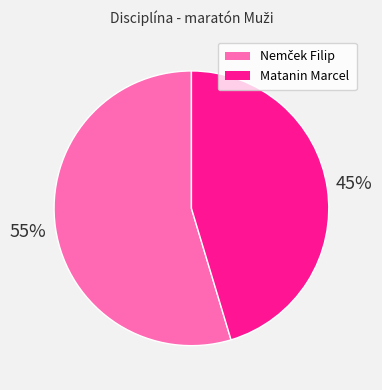

To the nearest percent, what is the average slice percentage?

50%